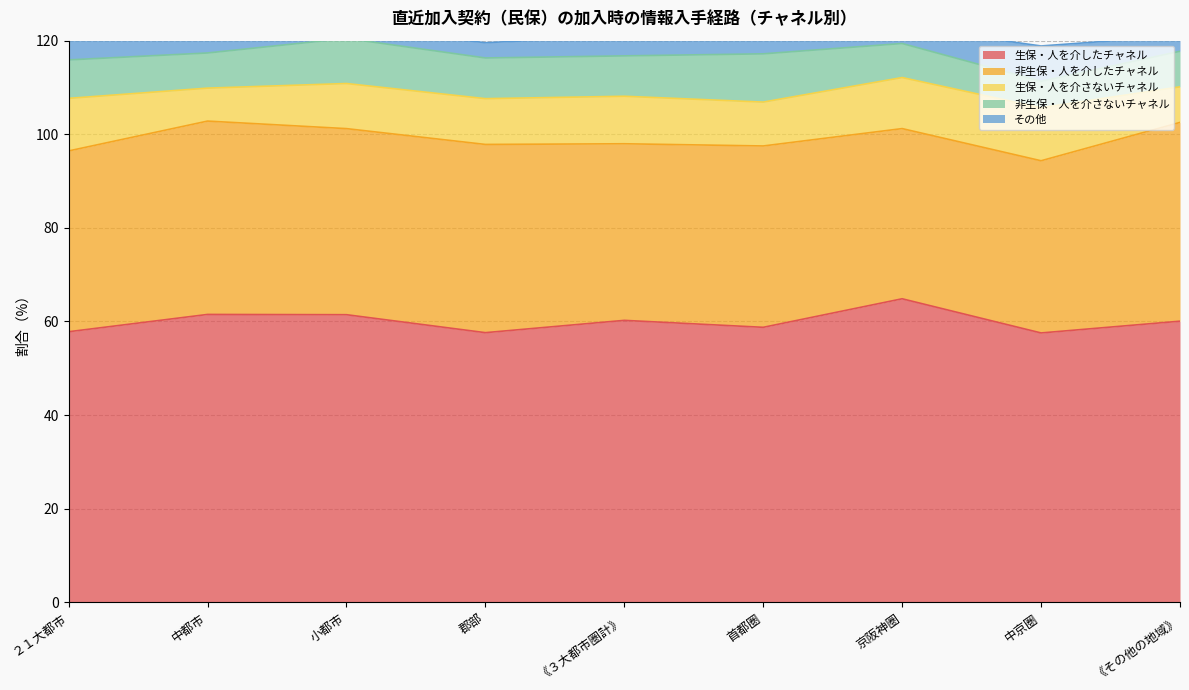

What is the difference between the 生保・人を介したチャネル values at 《その他の地域》 and 中都市?

1.4